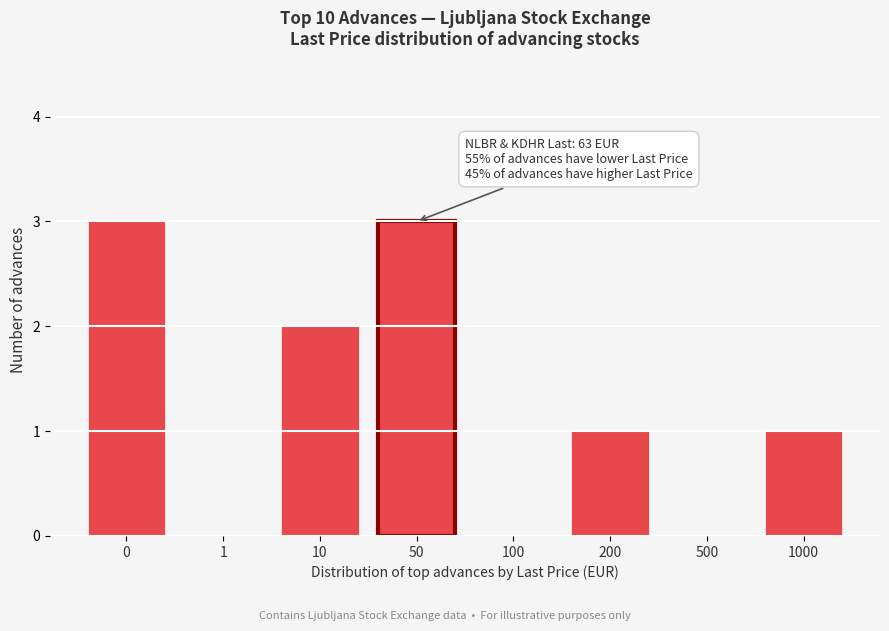

Reading right to left, transcribe all the data shown in this chart.

1000=1	500=0	200=1	100=0	50=3	10=2	1=0	0=3